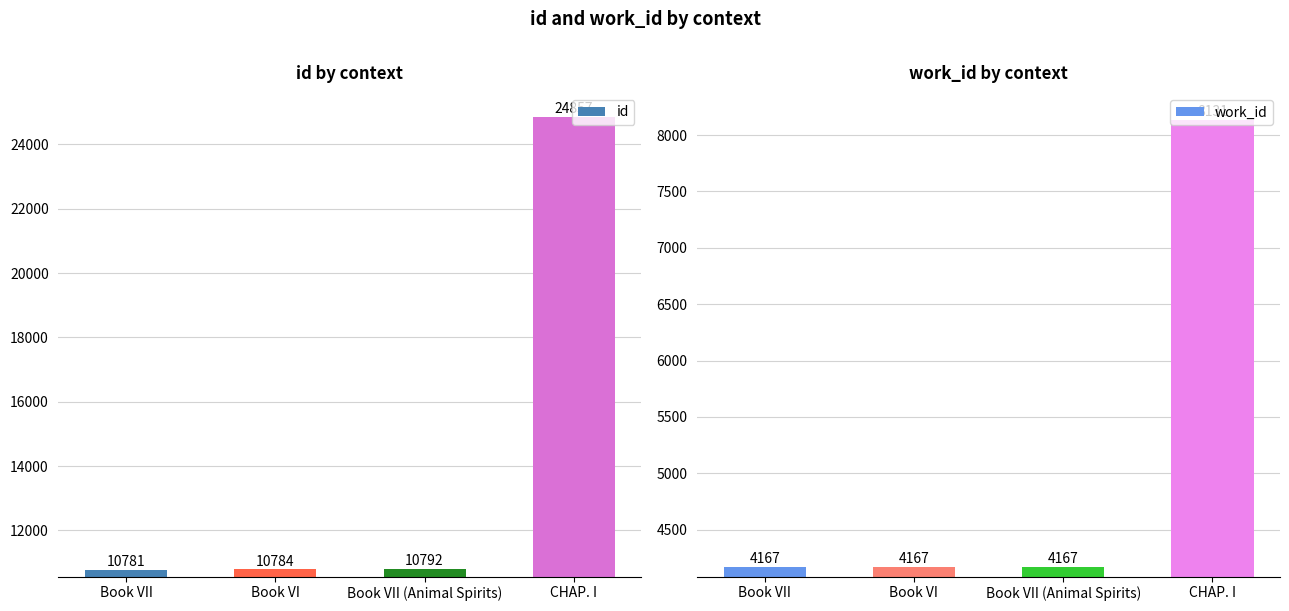

What is the average value of the id series?

14304